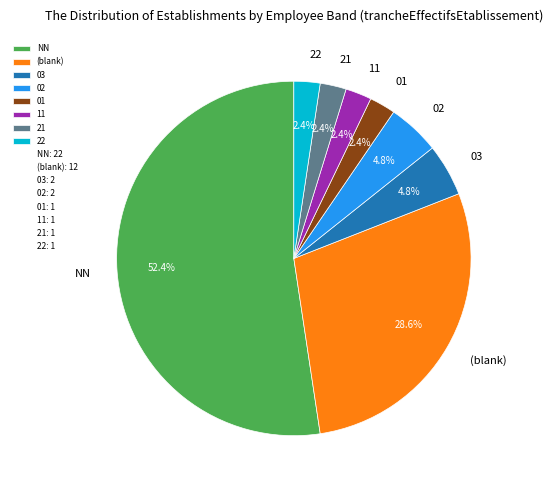

How many segments does this pie chart have?

8